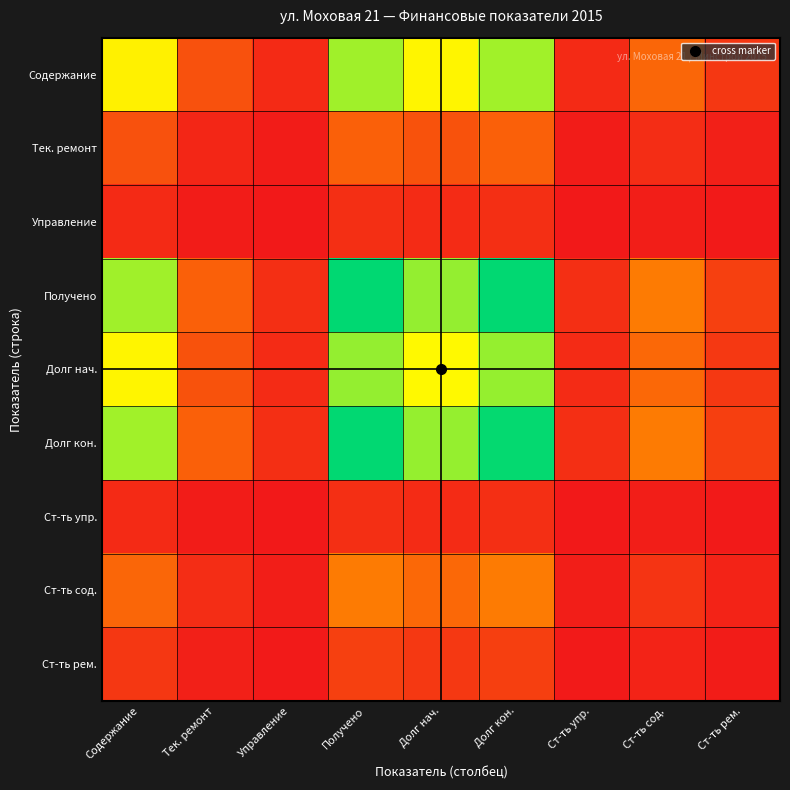

Which series has the largest range (max minus min)?

Получено